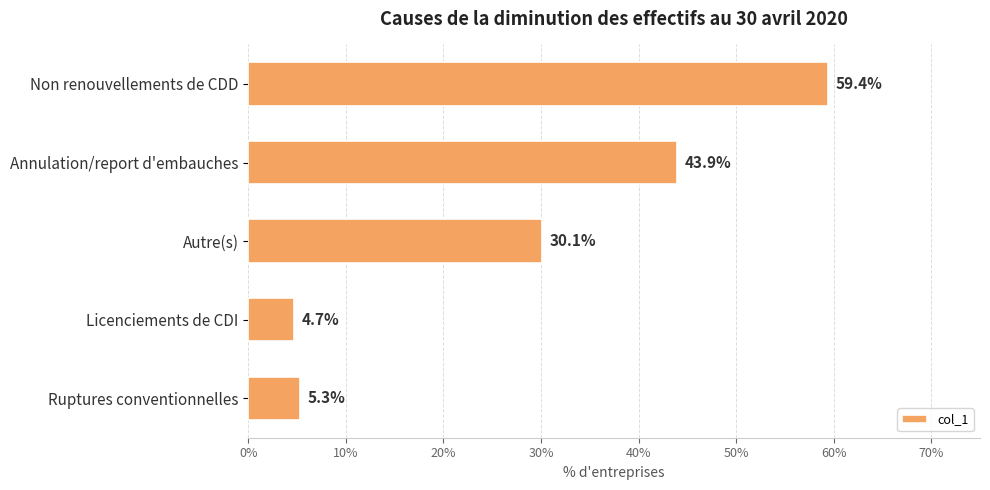

What is the value of the 4th bar from the top?

4.7